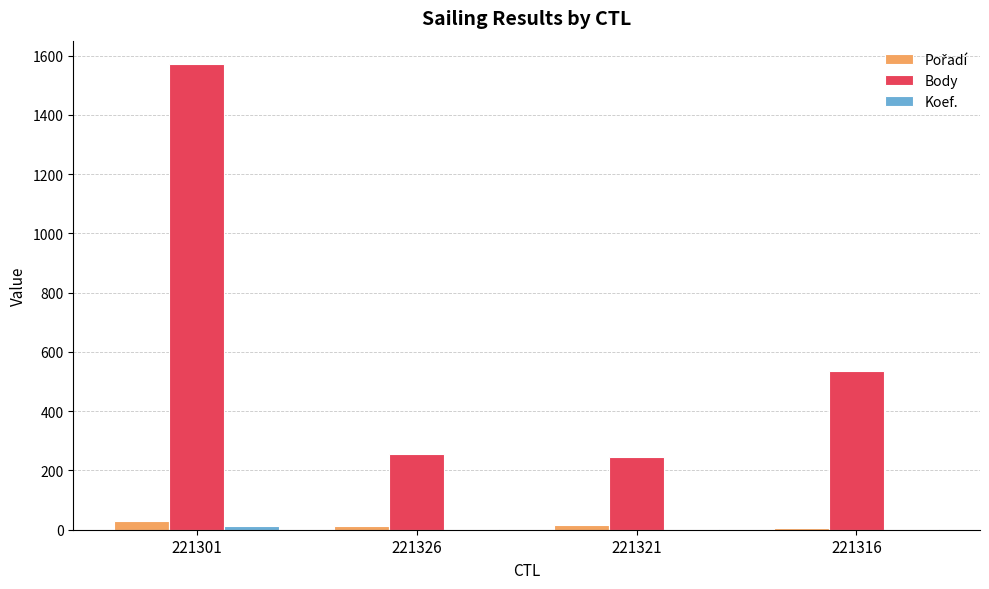

True or false: Body has a value of 535 at 221316.

True